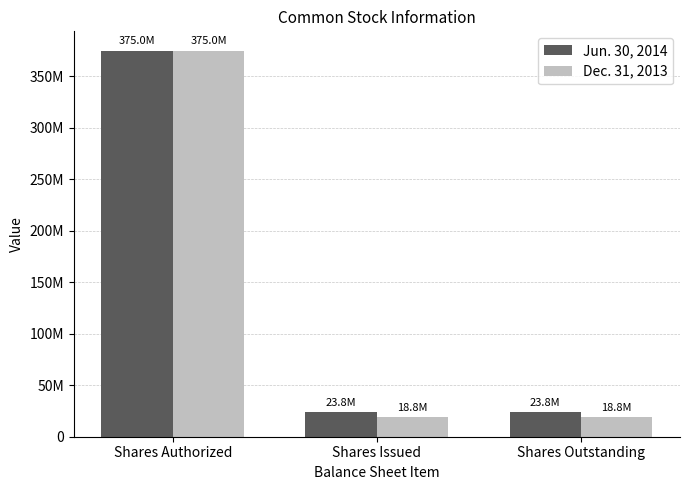

What is the label of the 2nd bar from the right?

Shares Issued